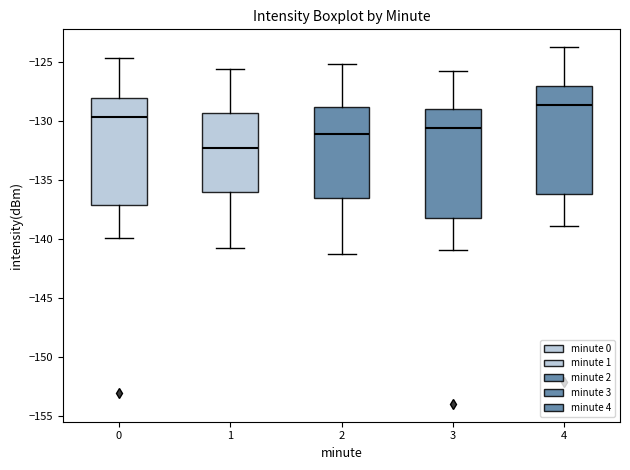

Reading left to right, transcribe this box plot: for each box, give where its median line is, the range the box spans, and where its two whiskers end, as read against the y-axis. The values are not printed on the chart, so give them approximately, as read against the axis.

0: median -129.5, box -137.0 to -128.0, whiskers -140.0 to -124.5
1: median -132.0, box -136.0 to -129.5, whiskers -141.0 to -125.5
2: median -131.0, box -136.5 to -128.5, whiskers -141.5 to -125.0
3: median -130.5, box -138.0 to -129.0, whiskers -141.0 to -125.5
4: median -128.5, box -136.0 to -127.0, whiskers -139.0 to -123.5